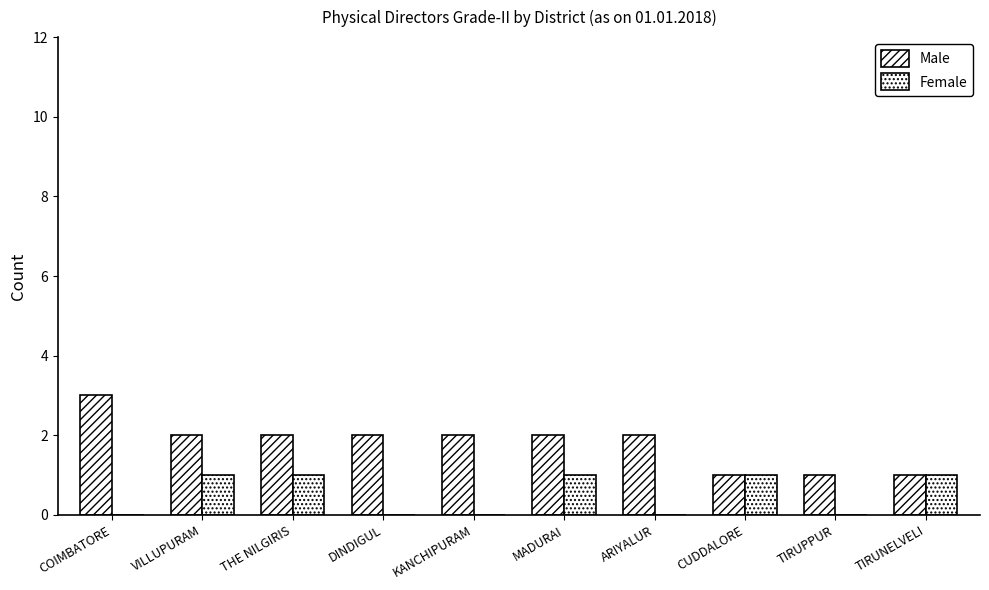

How many data points does each series have?

10